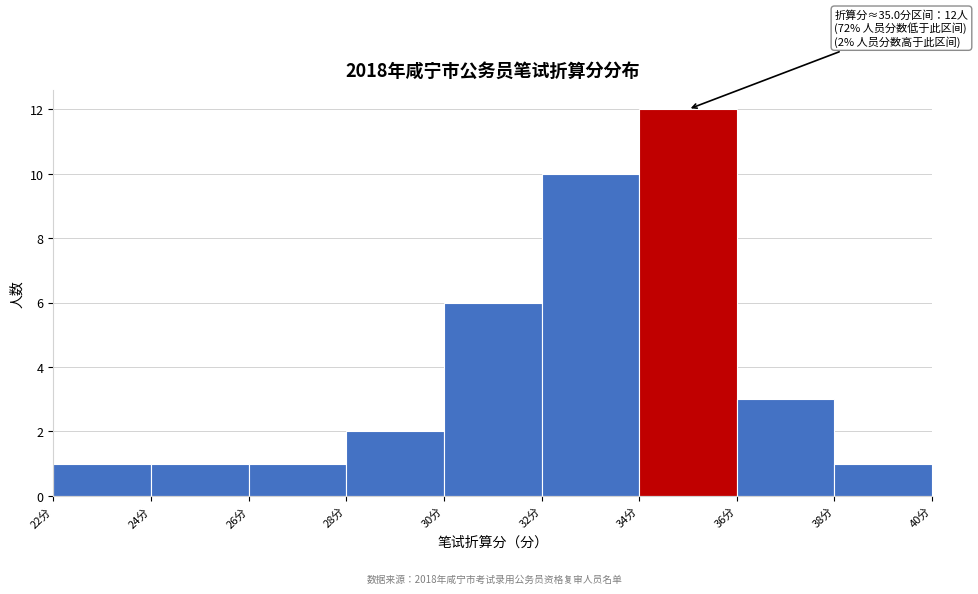

Over which range of the x-axis is the bar tallest?

34 to 36